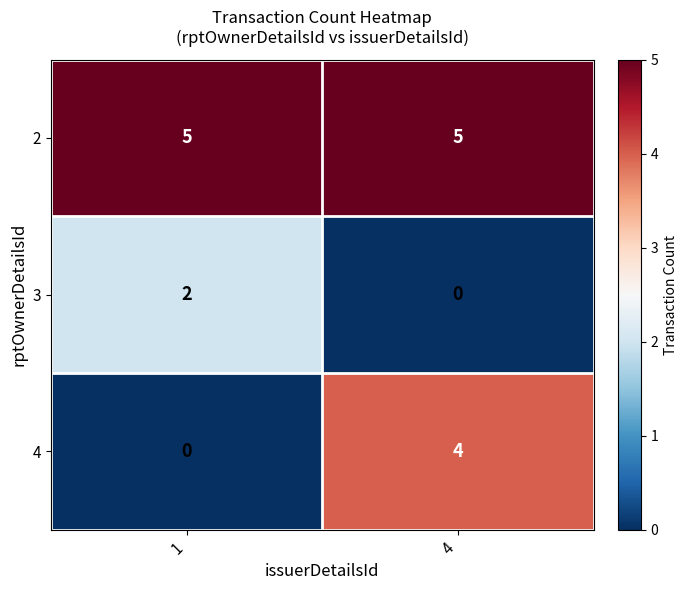

Reading left to right, what are all the values shown in this chart?

2: 5	5
3: 2	0
4: 0	4